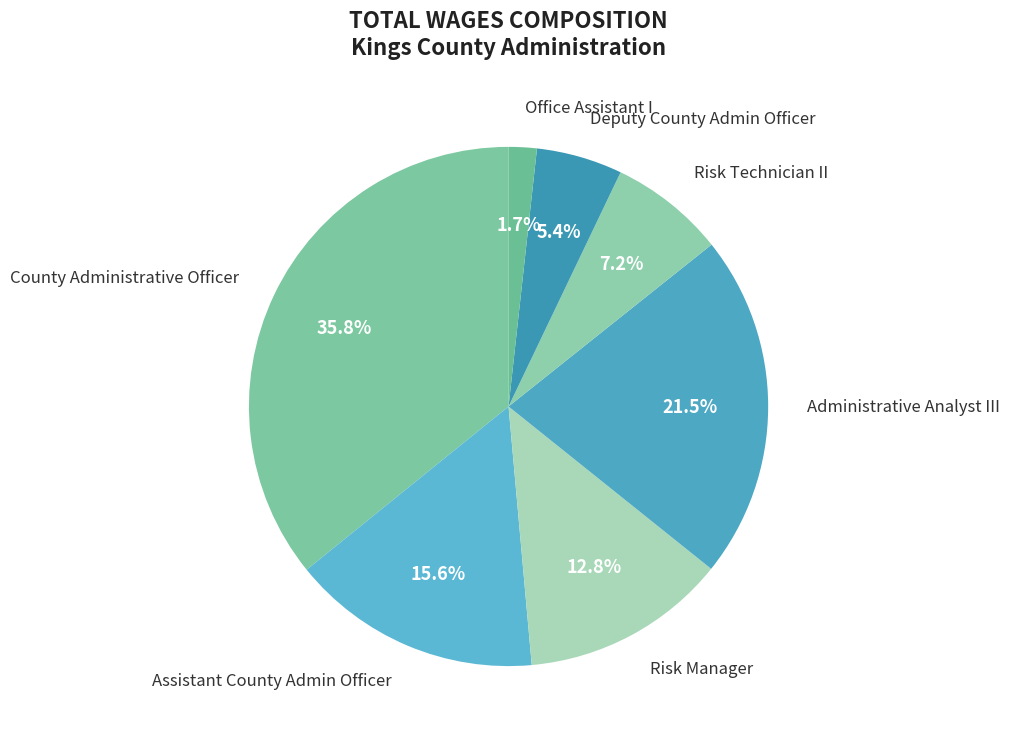

How many segments does this pie chart have?

7